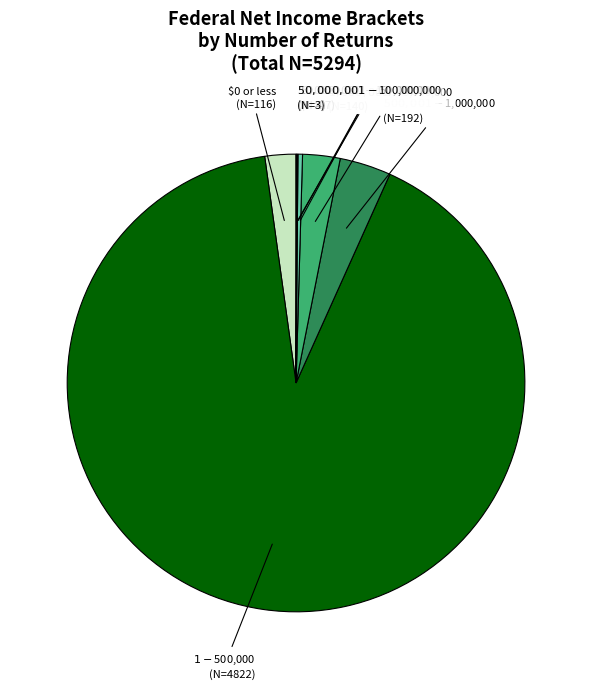

Is there any slice that represents more than half of the pie?

Yes